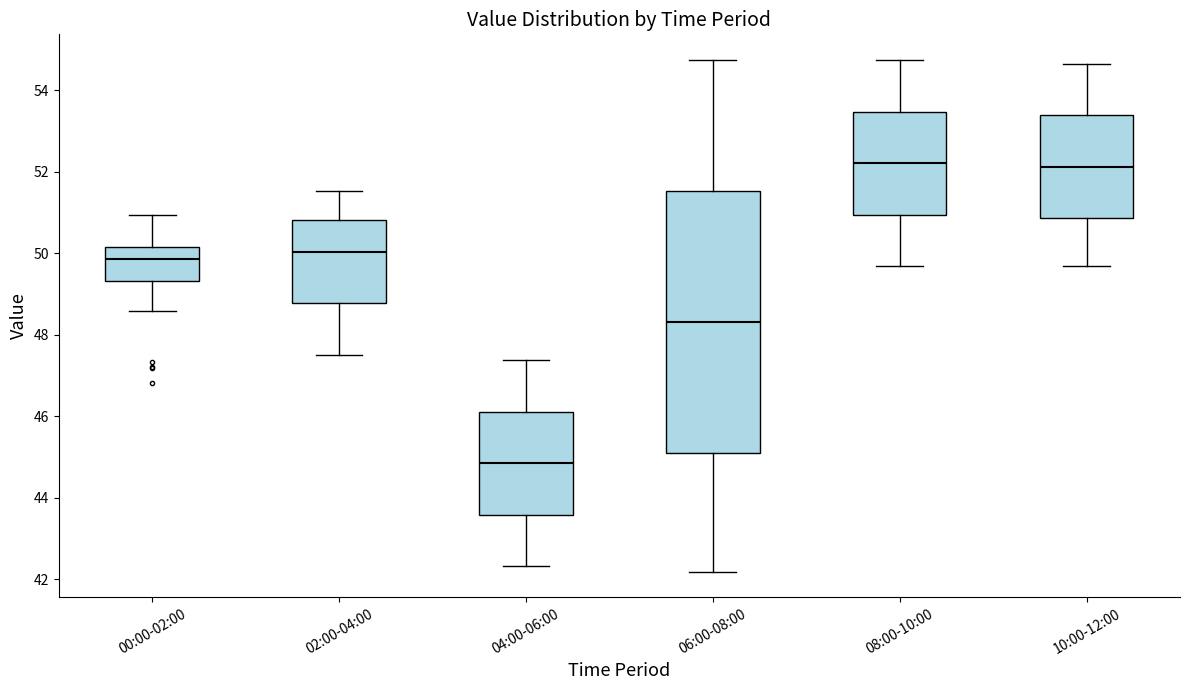

Which box is the tallest, from its lower edge to its upper edge?

06:00-08:00